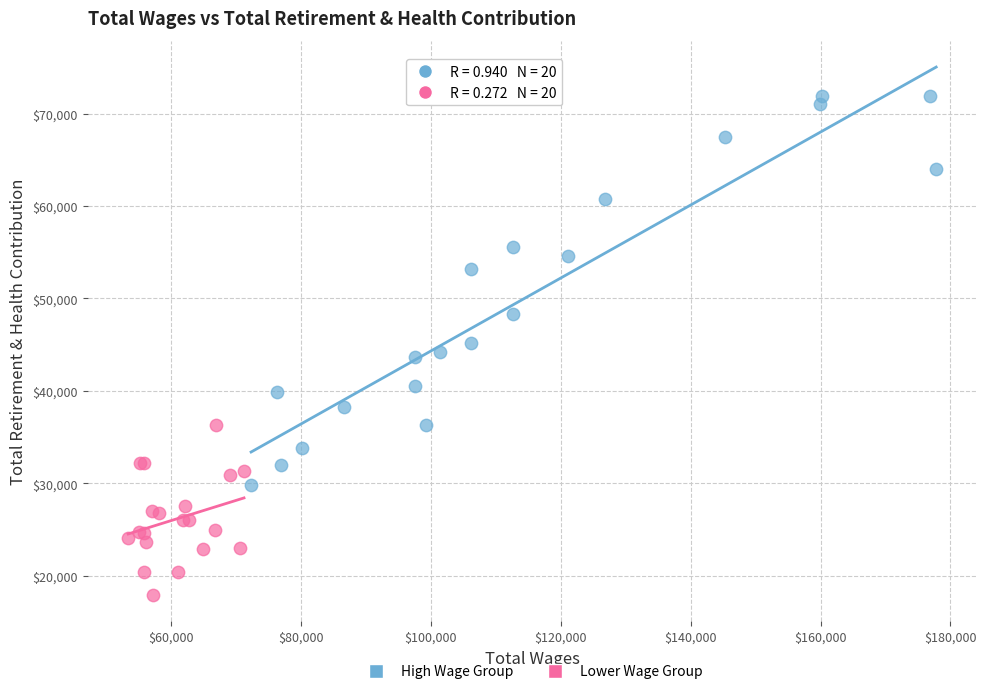

Which series contains the lowest Y value?

Lower Wage Group